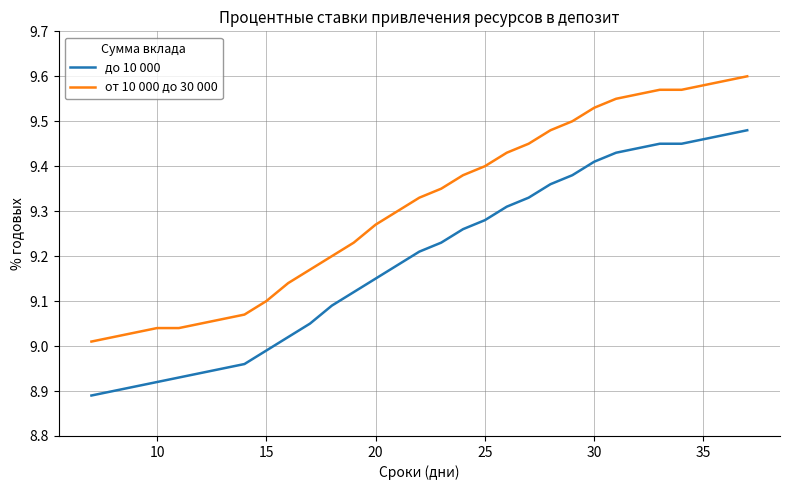

Which series has the largest total across all categories?

от 10 000 до 30 000